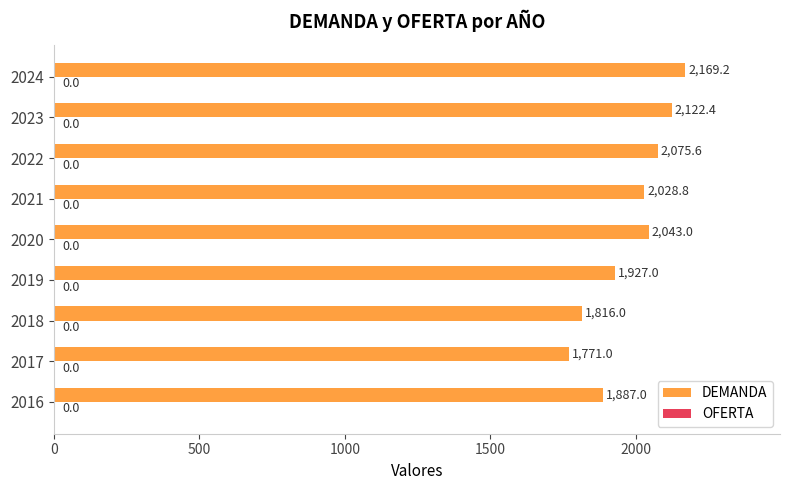

What is the change in value from 2017 to 2024?

+398.2